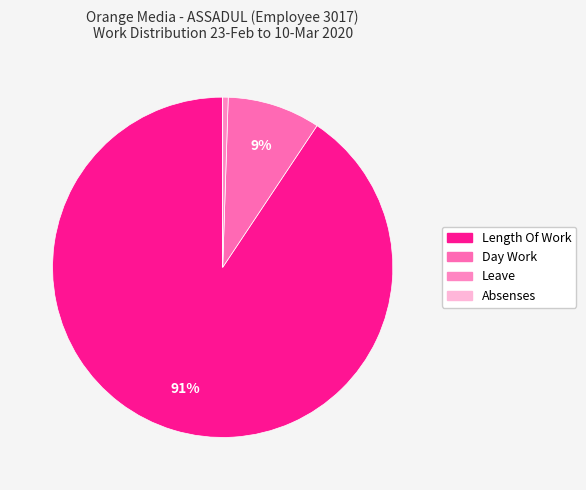

Rank the categories by value from lowest to highest.

Absenses, Leave, Day Work, Length Of Work